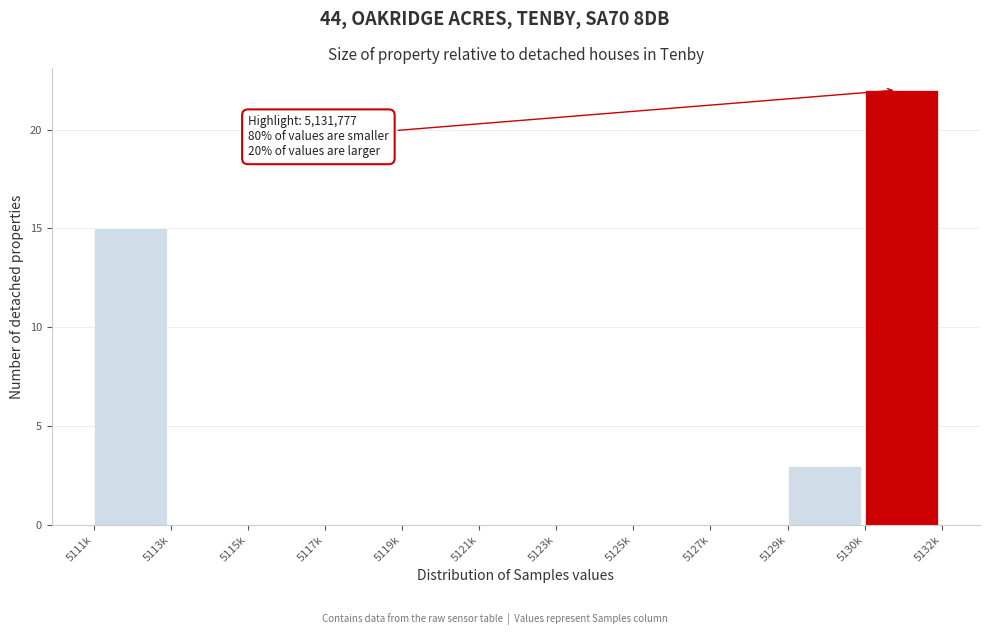

Reading right to left, what are all the values shown in this chart?

5130k=22	5129k=3	5127k=0	5125k=0	5123k=0	5121k=0	5119k=0	5117k=0	5115k=0	5113k=0	5111k=15